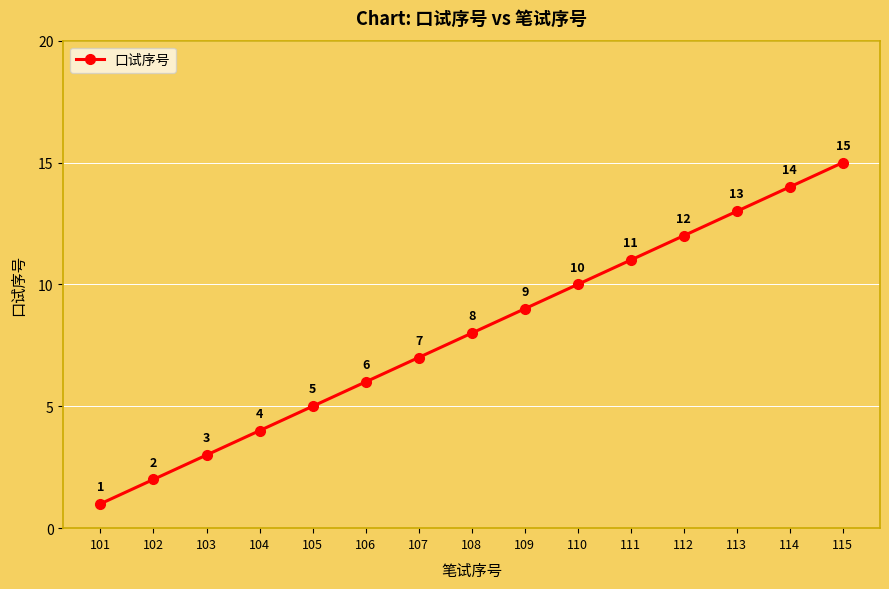

Reading right to left, list all the values displayed in this chart.

115=15	114=14	113=13	112=12	111=11	110=10	109=9	108=8	107=7	106=6	105=5	104=4	103=3	102=2	101=1